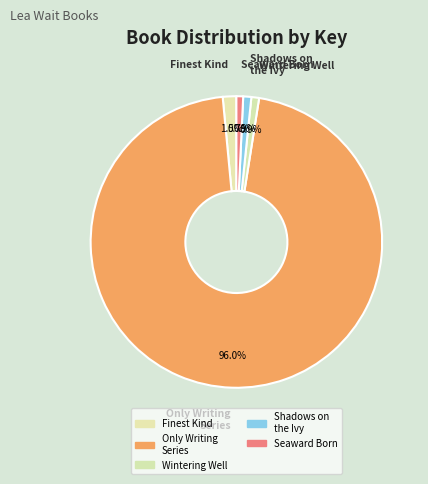

How many slices are in this pie chart?

5